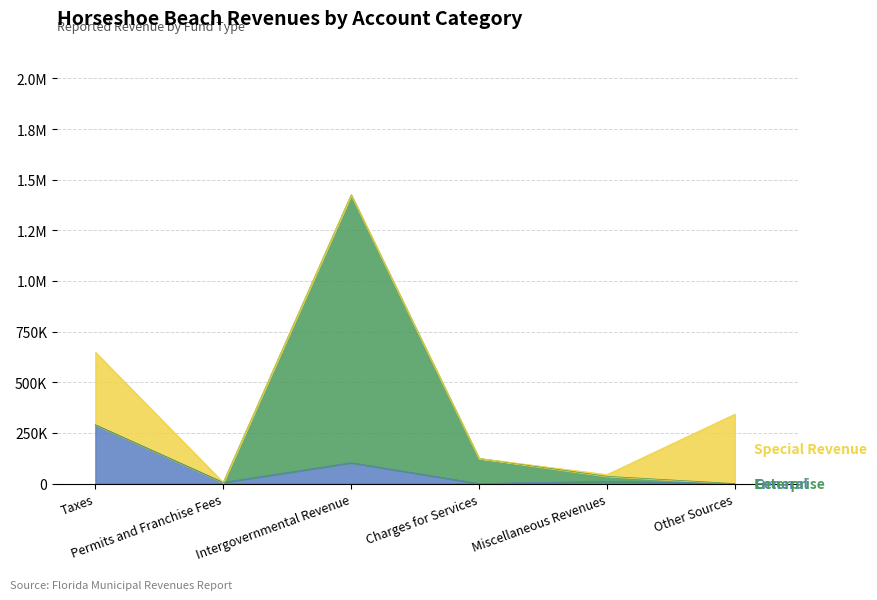

How many series are shown in this chart?

3